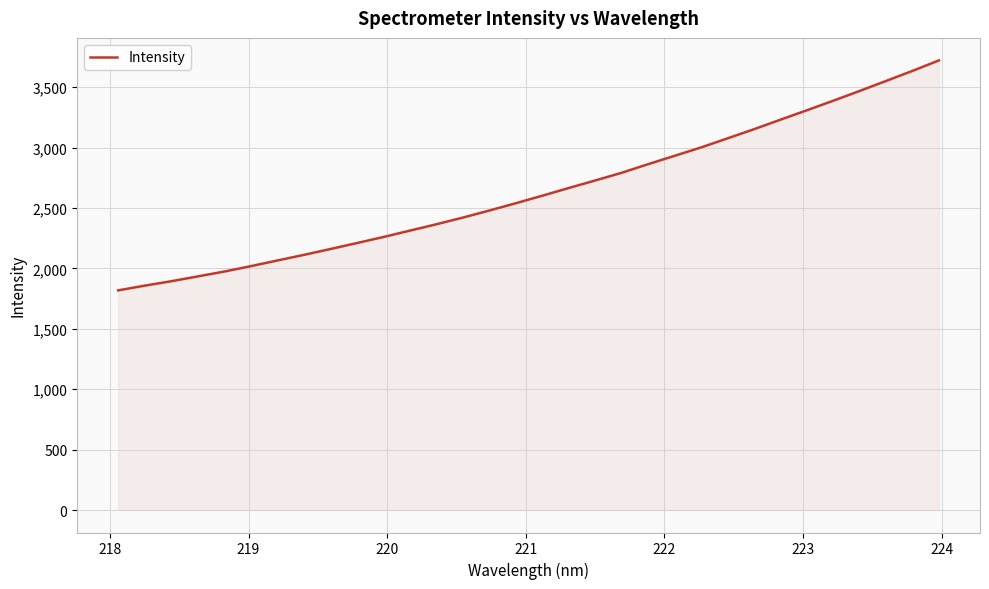

What is the minimum value shown in the chart?

1818.2